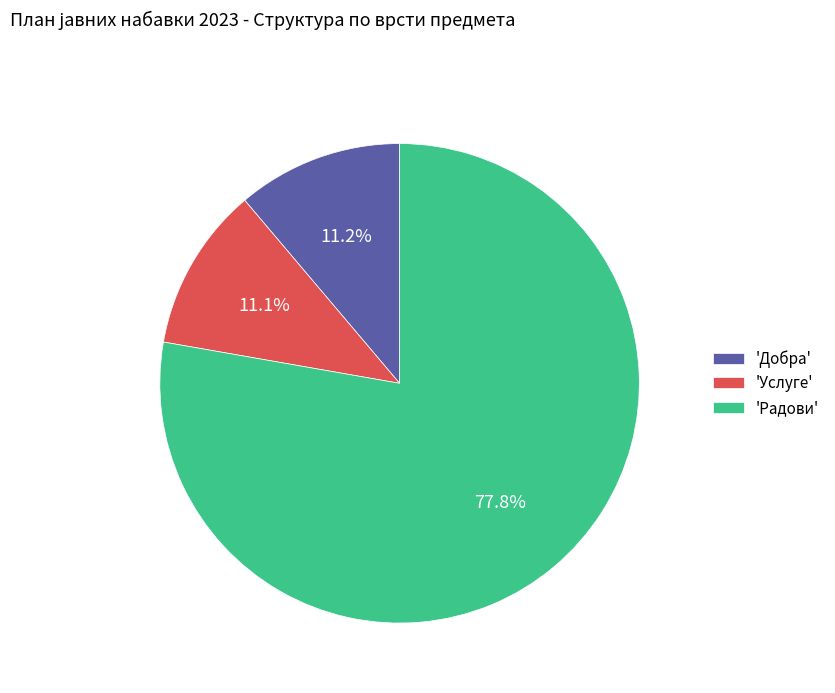

Which category has the biggest portion of the pie?

'Радови'